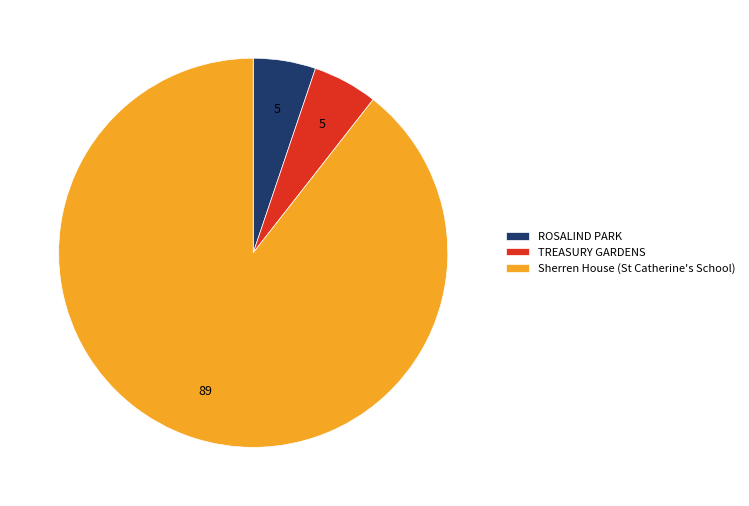

Is it true that ROSALIND PARK is 5% of the pie?

True